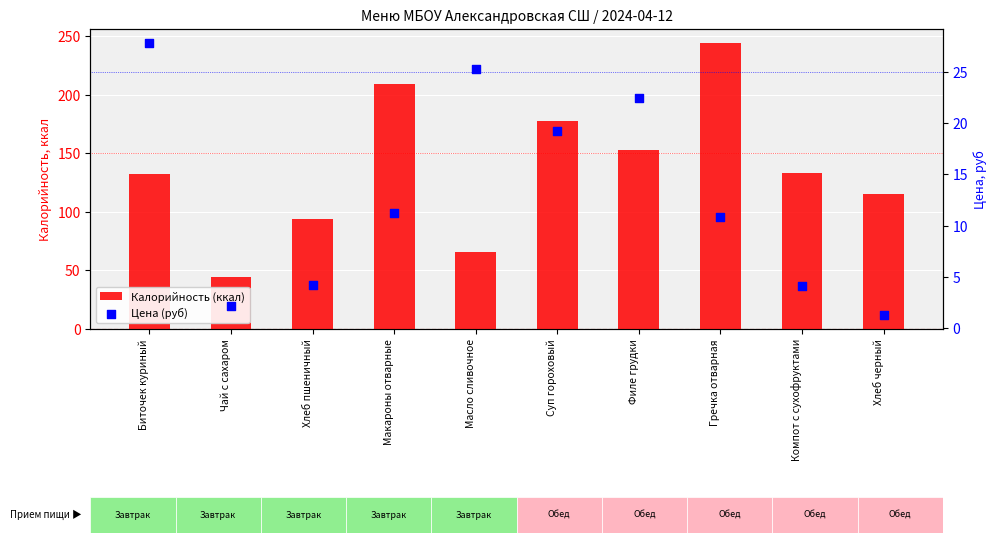

Which series reaches the maximum Y coordinate?

Калорийность (ккал)